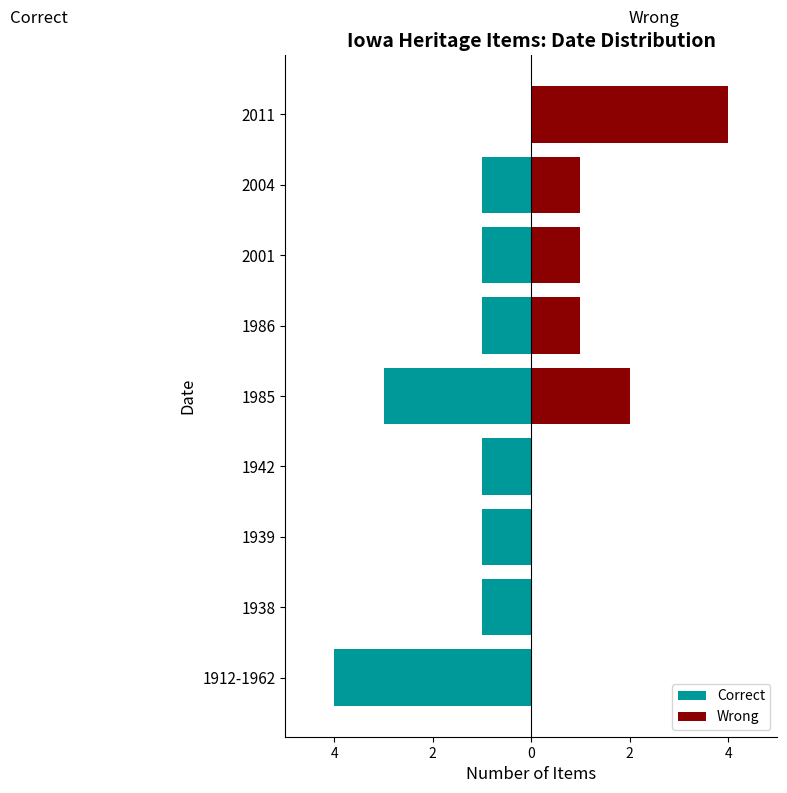

True or false: Wrong has a value of 2 at 1939.

False